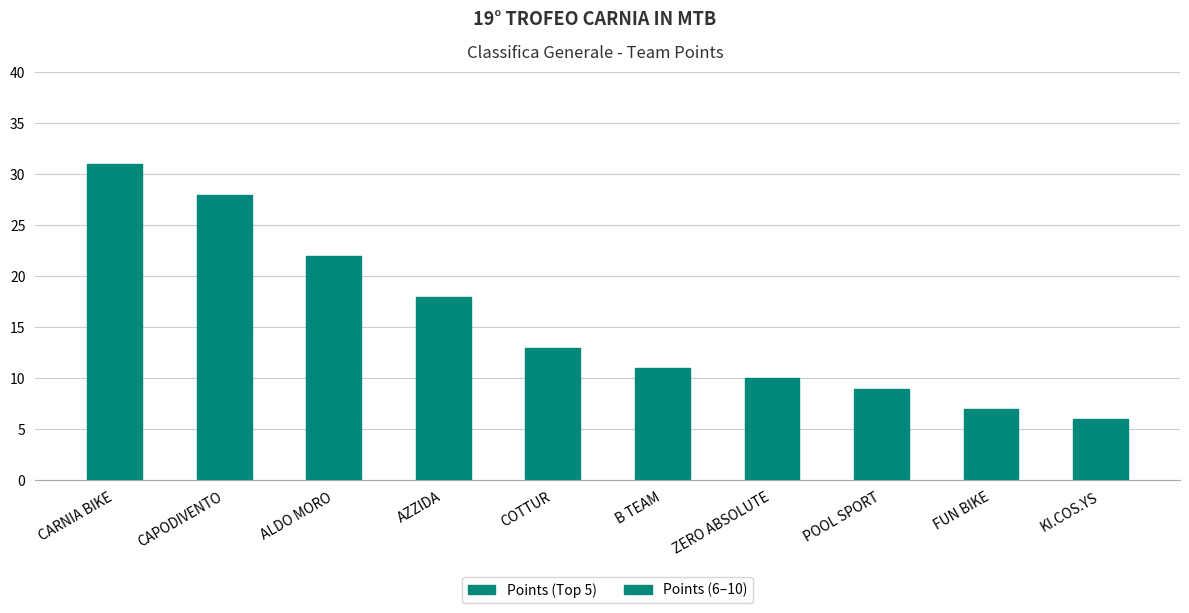

What is the greatest value displayed?

31